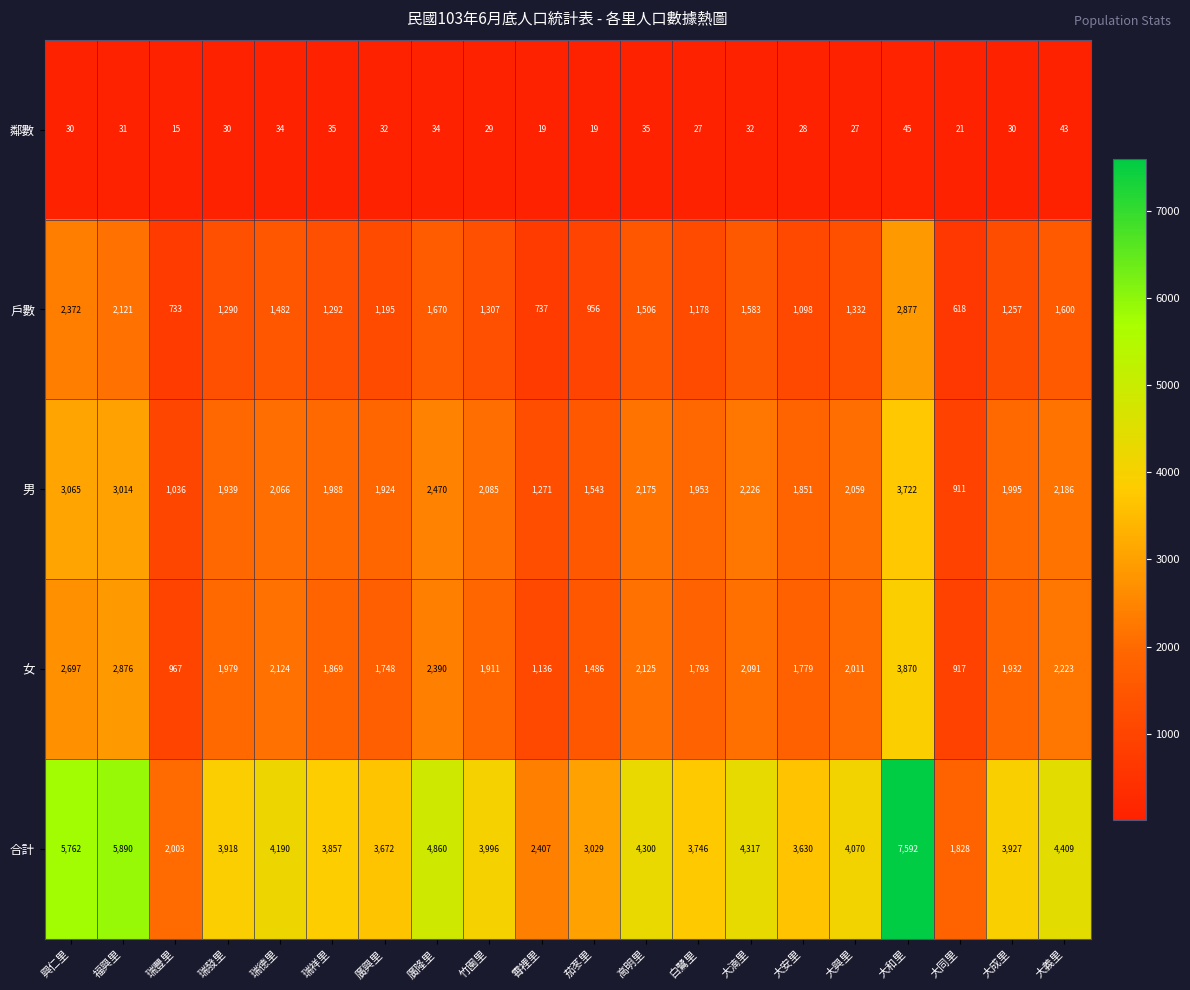

Which label corresponds to the largest value in the chart?

大和里